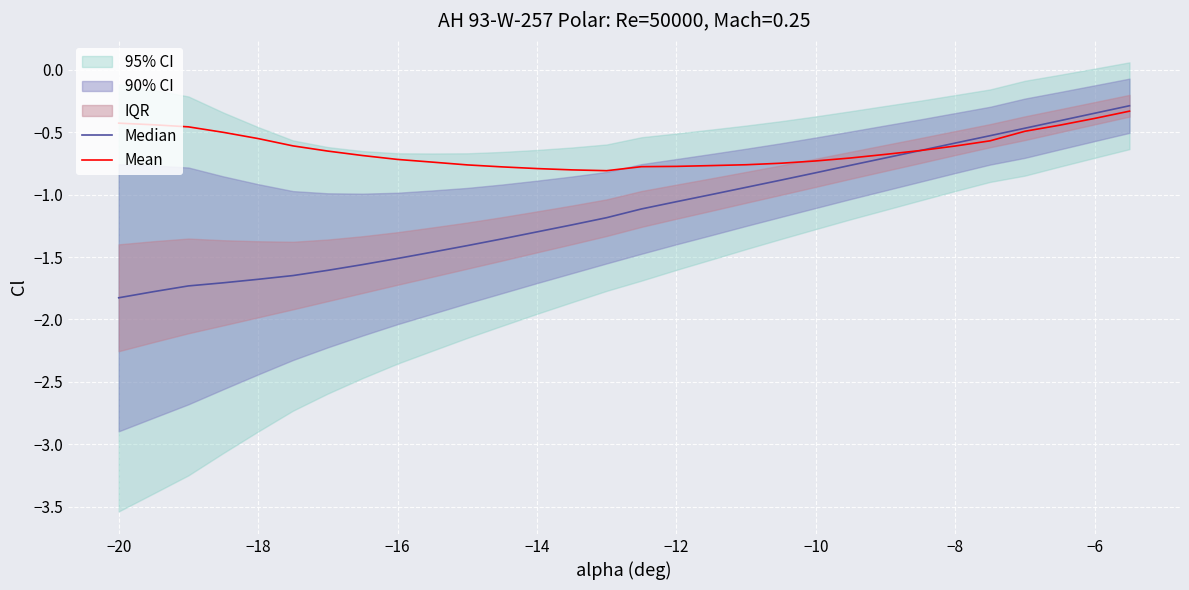

Which series has the widest spread of values?

Median